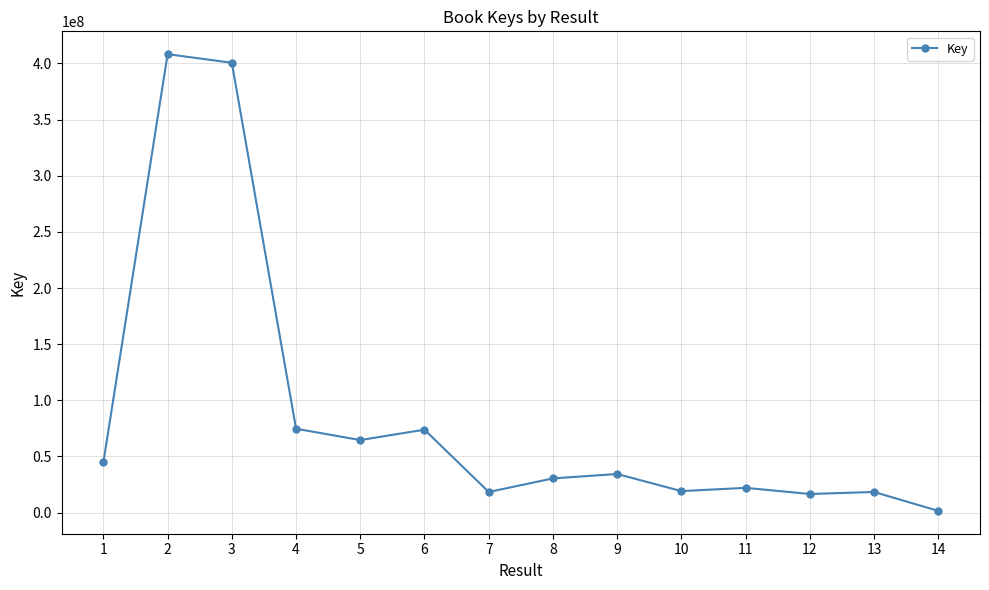

What is the sum of all values?

1227190910